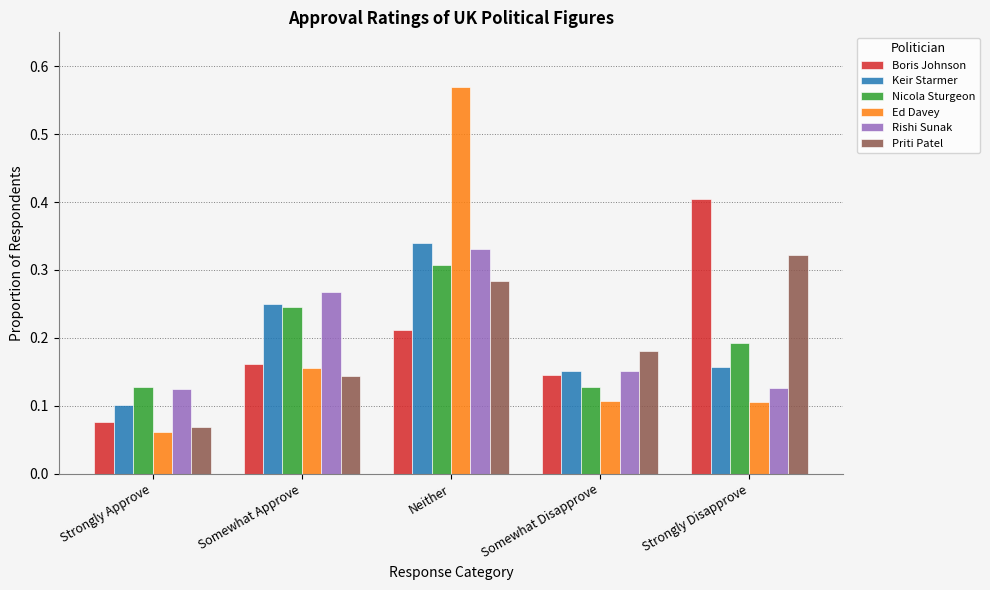

True or false: Boris Johnson has a value of 0.0 at Somewhat Approve.

False